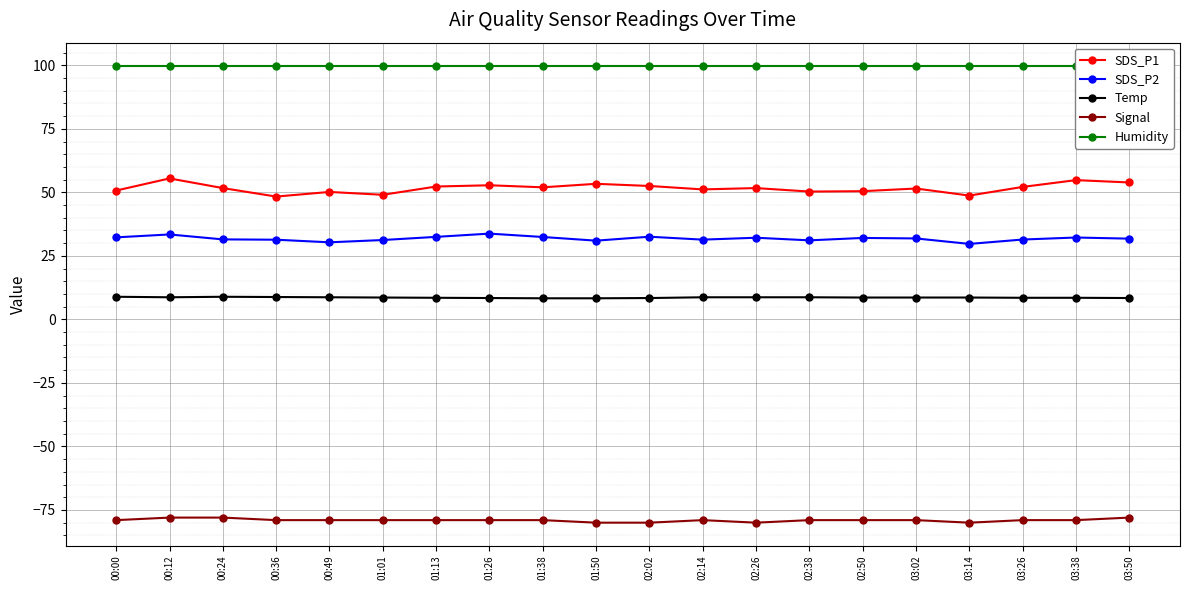

What is the difference between the Temp values at 00:49 and 03:38?

0.2